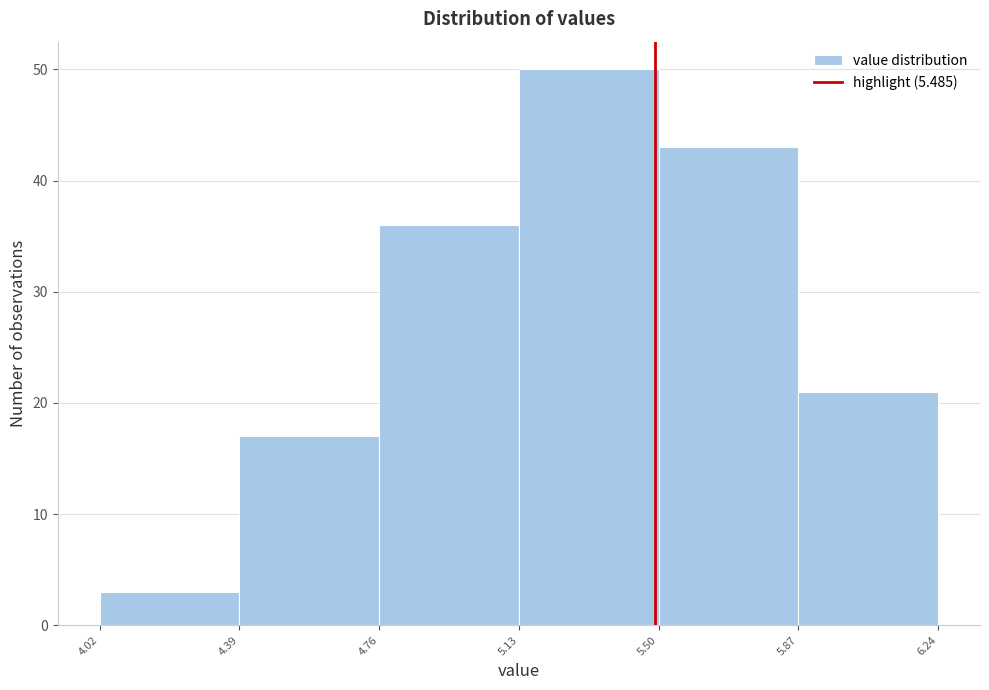

Reading left to right, list every bar in this chart as the range it spans on the x-axis followed by its height. The values are not printed on the chart, so give them approximately, as read against the axis.

4.02 to 4.39: 3
4.39 to 4.76: 17
4.76 to 5.13: 36
5.13 to 5.50: 50
5.50 to 5.87: 43
5.87 to 6.24: 21